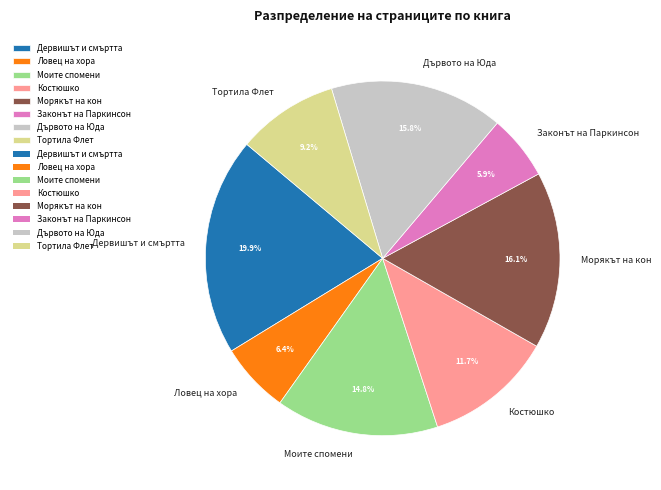

Does Тортила Флет account for over 50% of the chart?

No